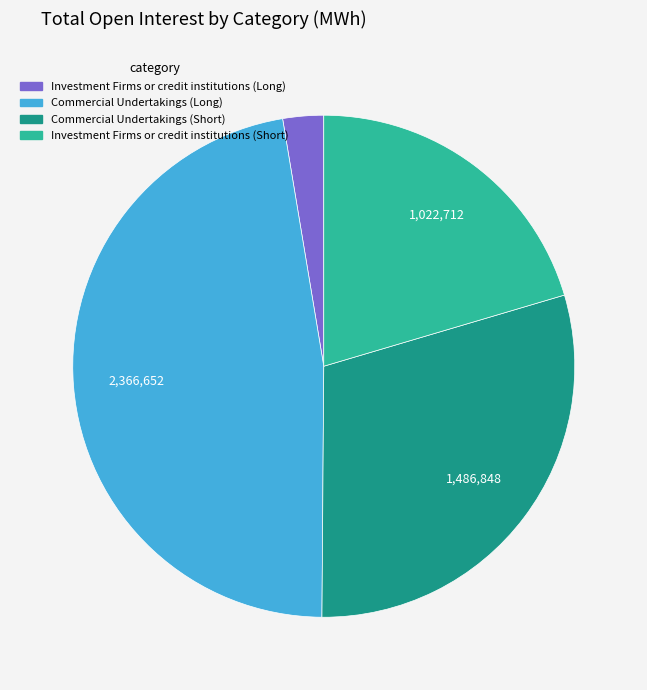

Which category has the smallest portion of the pie?

Investment Firms or credit institutions (Long)